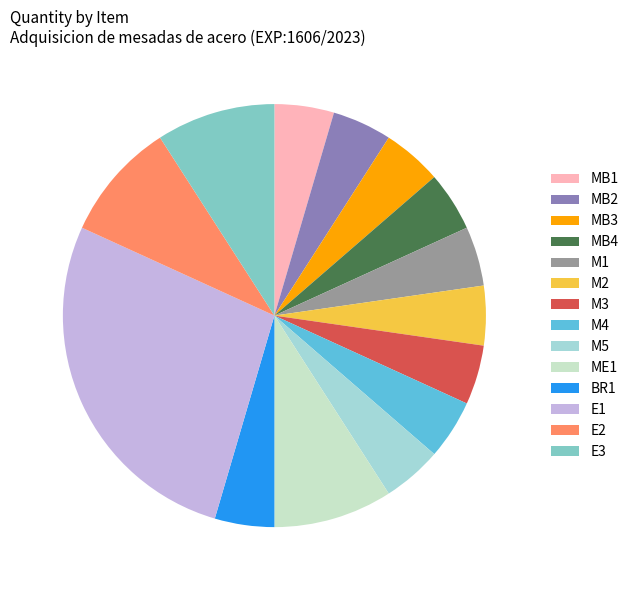

Is the sum of M1 and M3 greater than half?

No